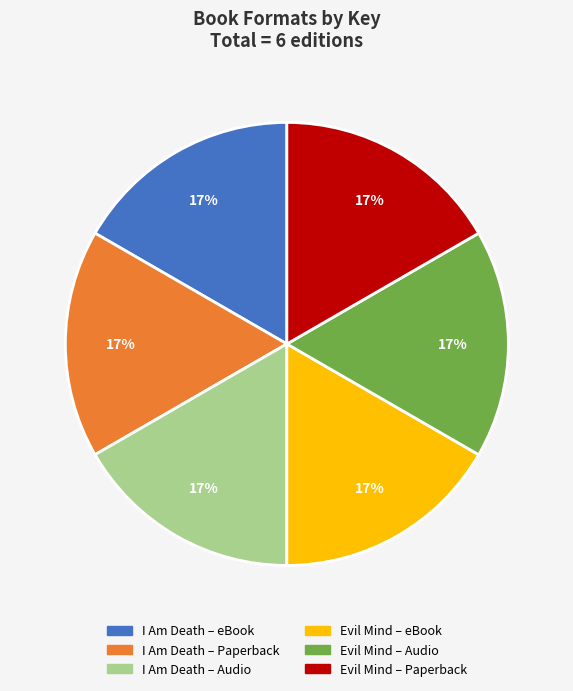

Count the number of slices in the pie.

6